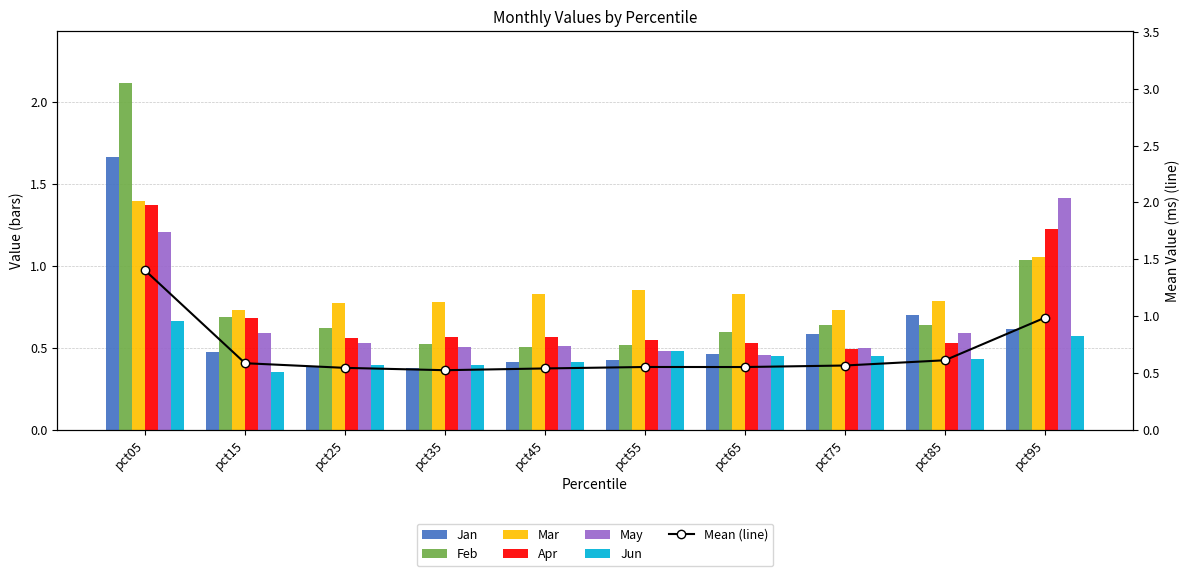

Reading left to right, transcribe all the data shown in this chart.

Jan: 1.7	0.5	0.4	0.4	0.4	0.4	0.5	0.6	0.7	0.6
Feb: 2.1	0.7	0.6	0.5	0.5	0.5	0.6	0.6	0.6	1.0
Mar: 1.4	0.7	0.8	0.8	0.8	0.9	0.8	0.7	0.8	1.1
Apr: 1.4	0.7	0.6	0.6	0.6	0.6	0.5	0.5	0.5	1.2
May: 1.2	0.6	0.5	0.5	0.5	0.5	0.5	0.5	0.6	1.4
Jun: 0.7	0.3	0.4	0.4	0.4	0.5	0.4	0.5	0.4	0.6